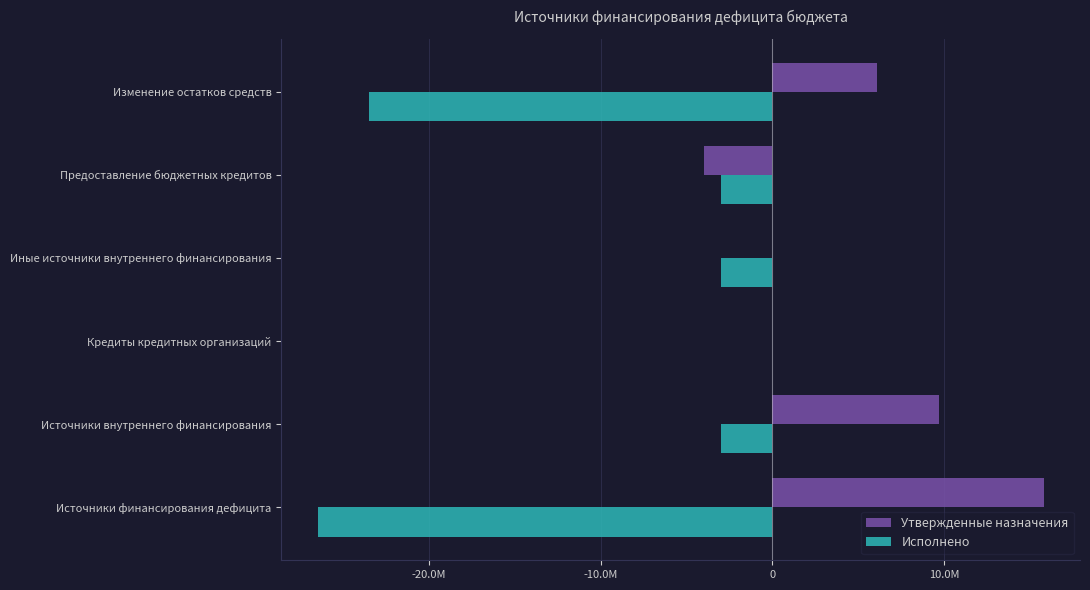

What are all the series names shown in the legend?

Утвержденные назначения, Исполнено